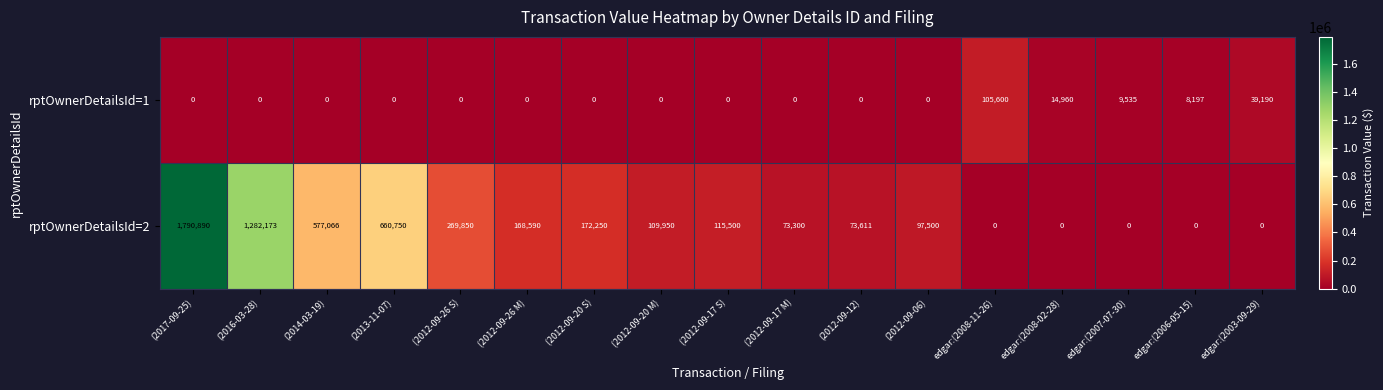

At which category is the sum across all series the highest?

(2017-09-25)